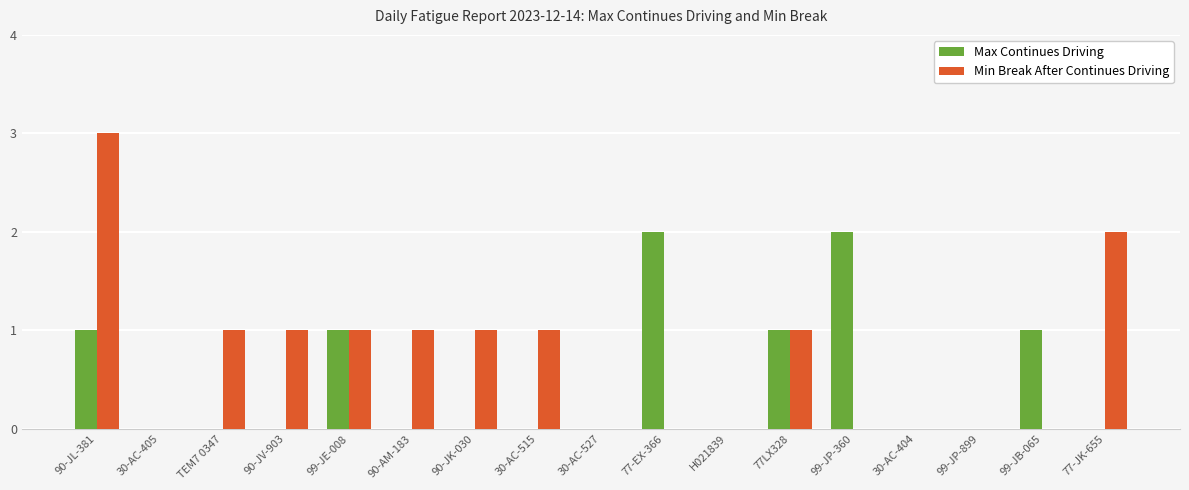

Which series changed the most between 30-AC-515 and 30-AC-527?

Min Break After Continues Driving